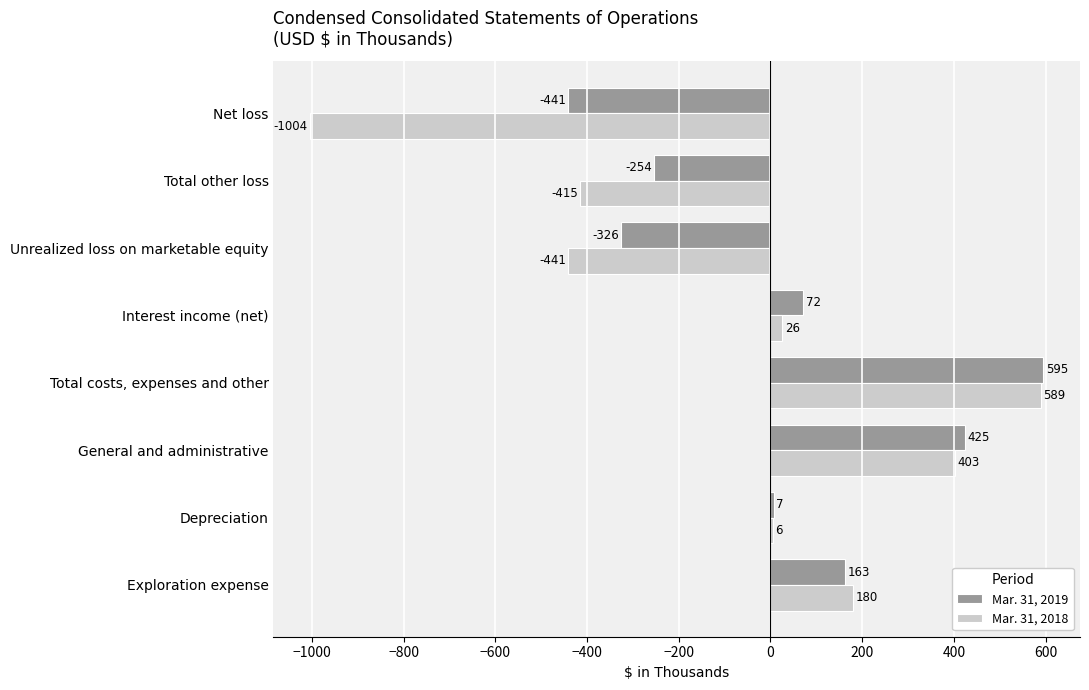

What is the maximum value for Mar. 31, 2019?

595